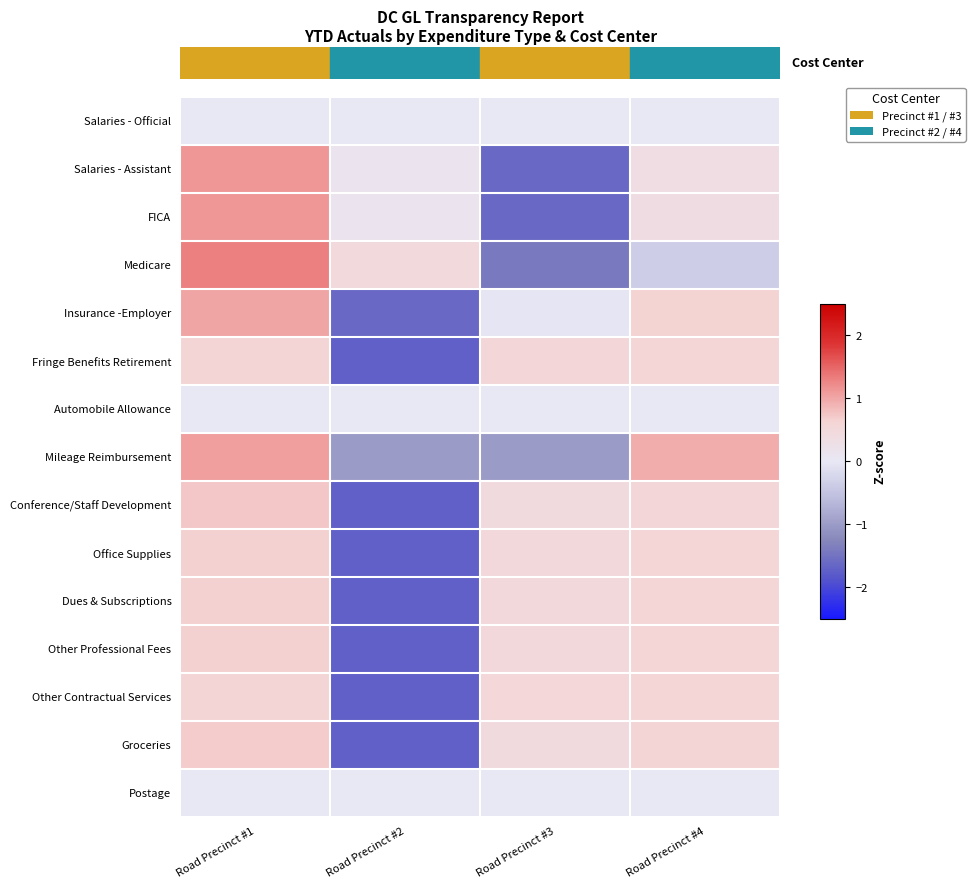

What is the smallest value displayed?

-1.7